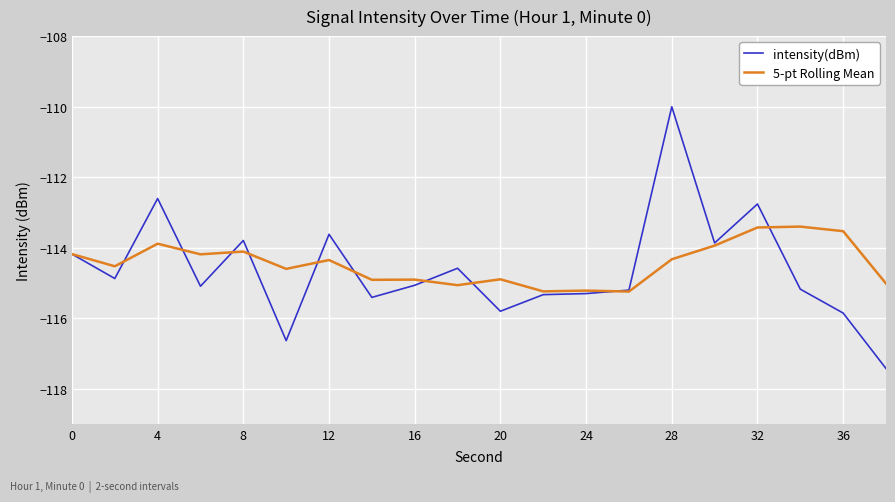

What is the greatest value displayed?

-110.0